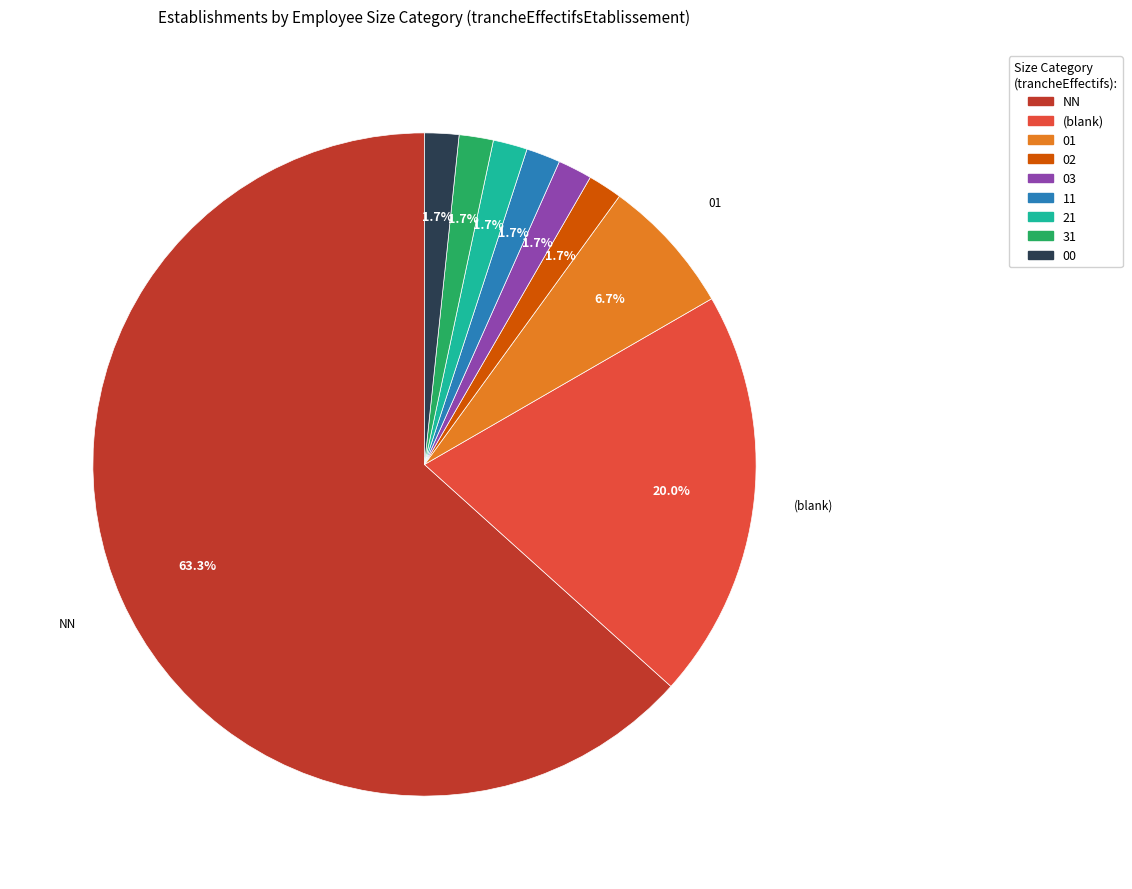

Approximately how many times larger is the value at 21 compared to 03?

1.0